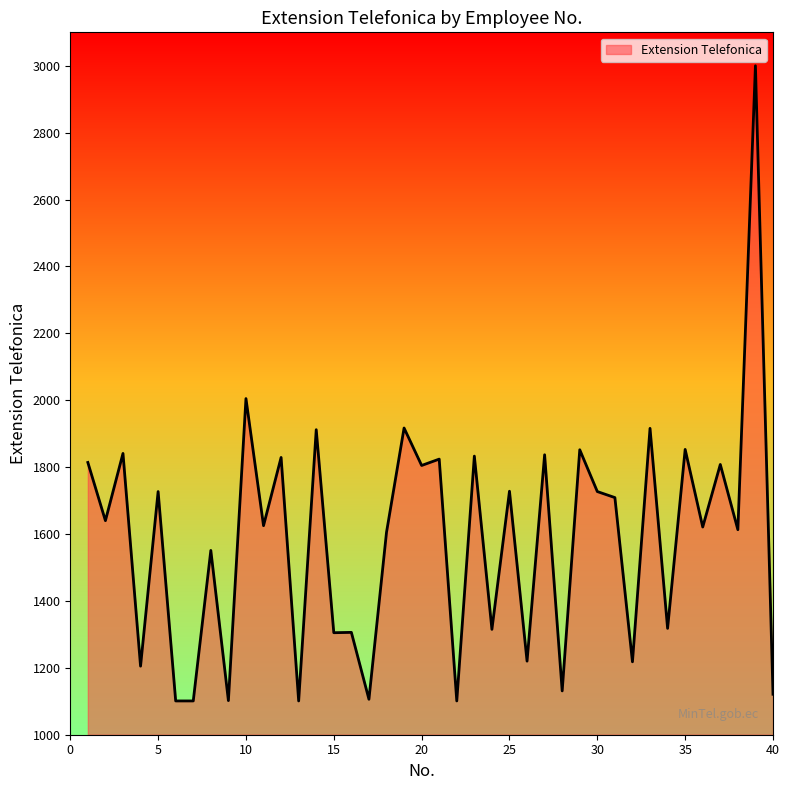

What is the average value?

1584